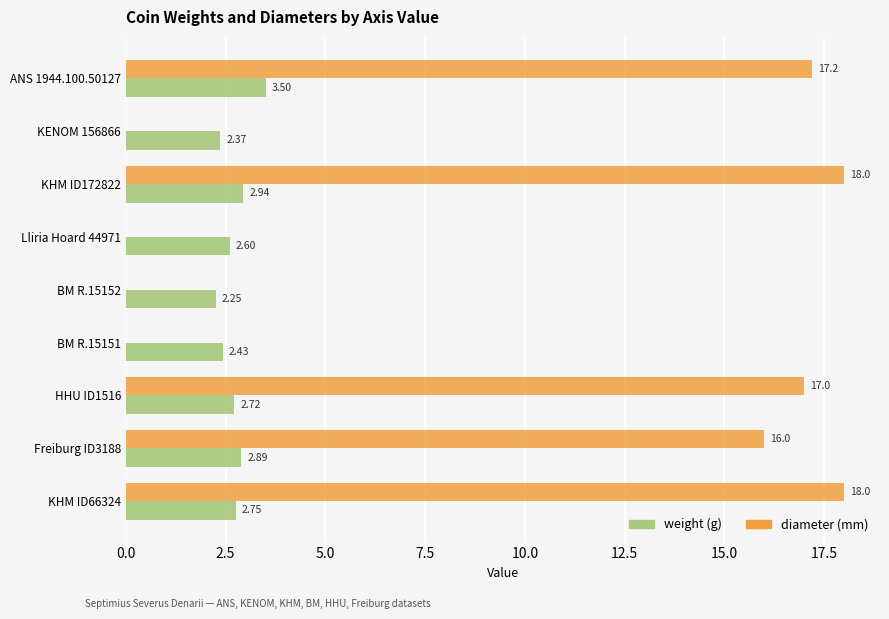

At which category is the sum across all series the highest?

KHM ID172822